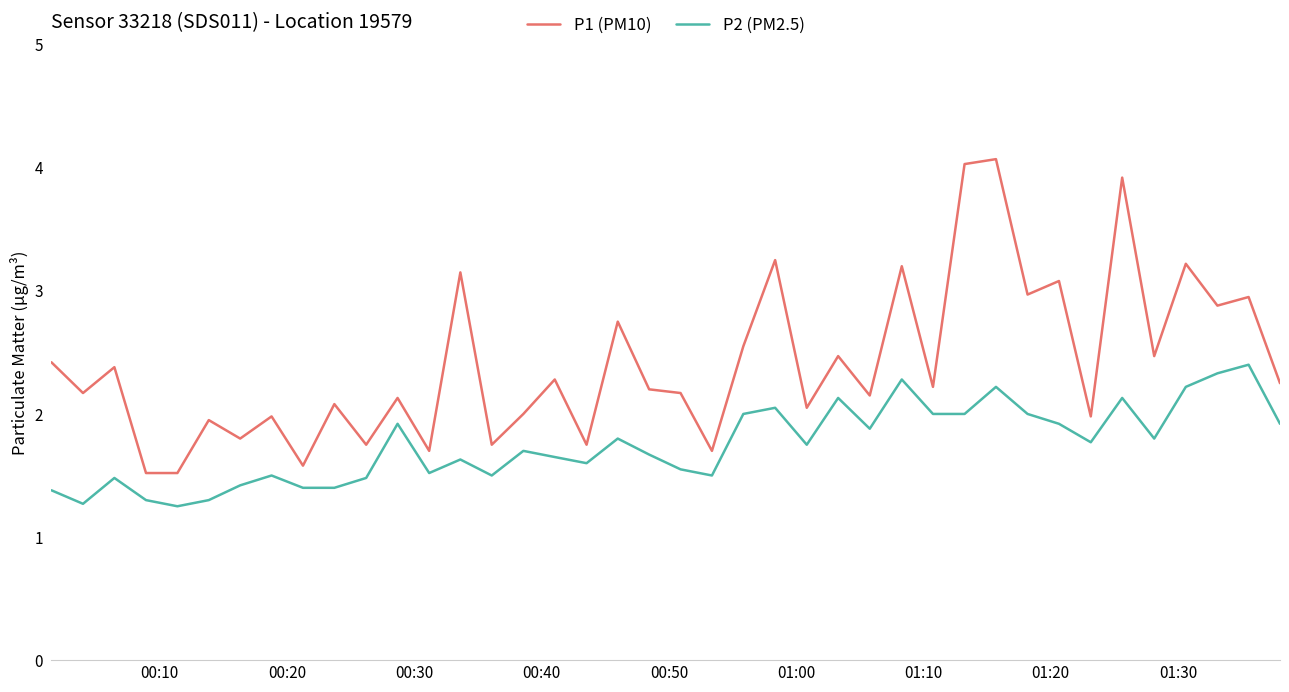

Which series has the largest range (max minus min)?

P1 (PM10)